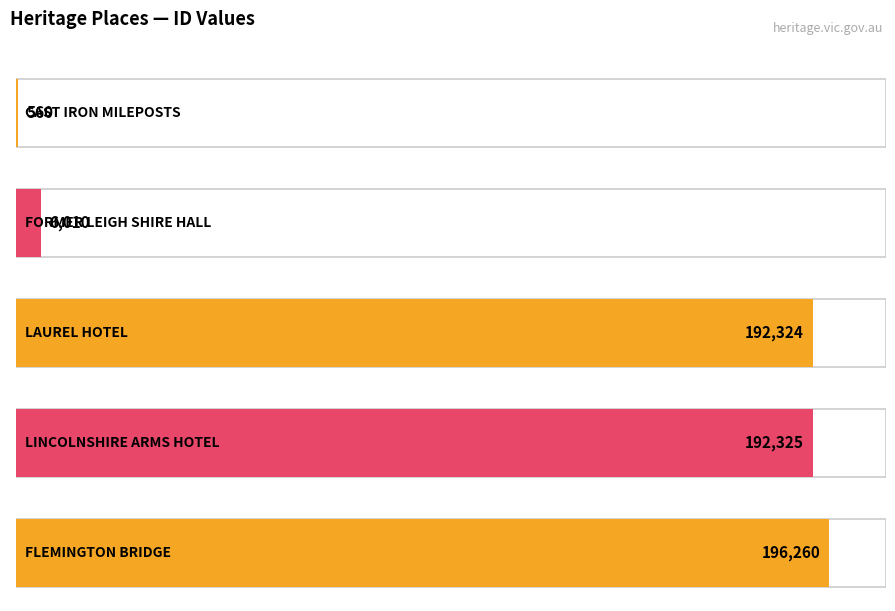

What is the sum of all values?

587479